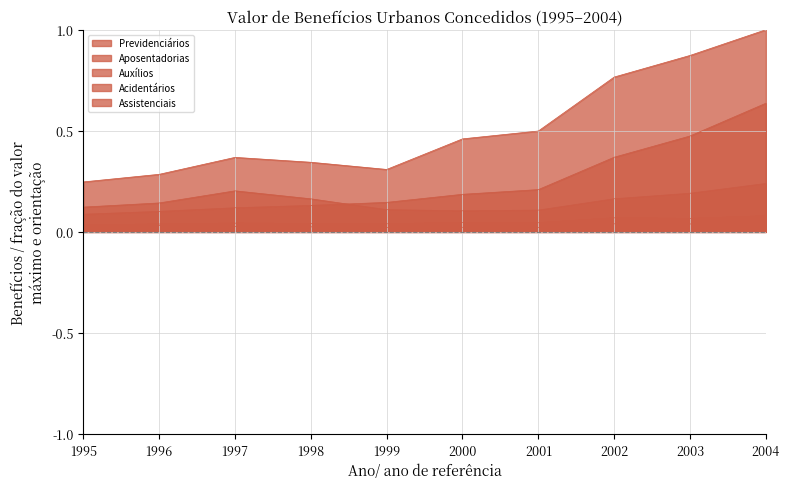

How many interior local valleys does the Previdenciários series have?

1